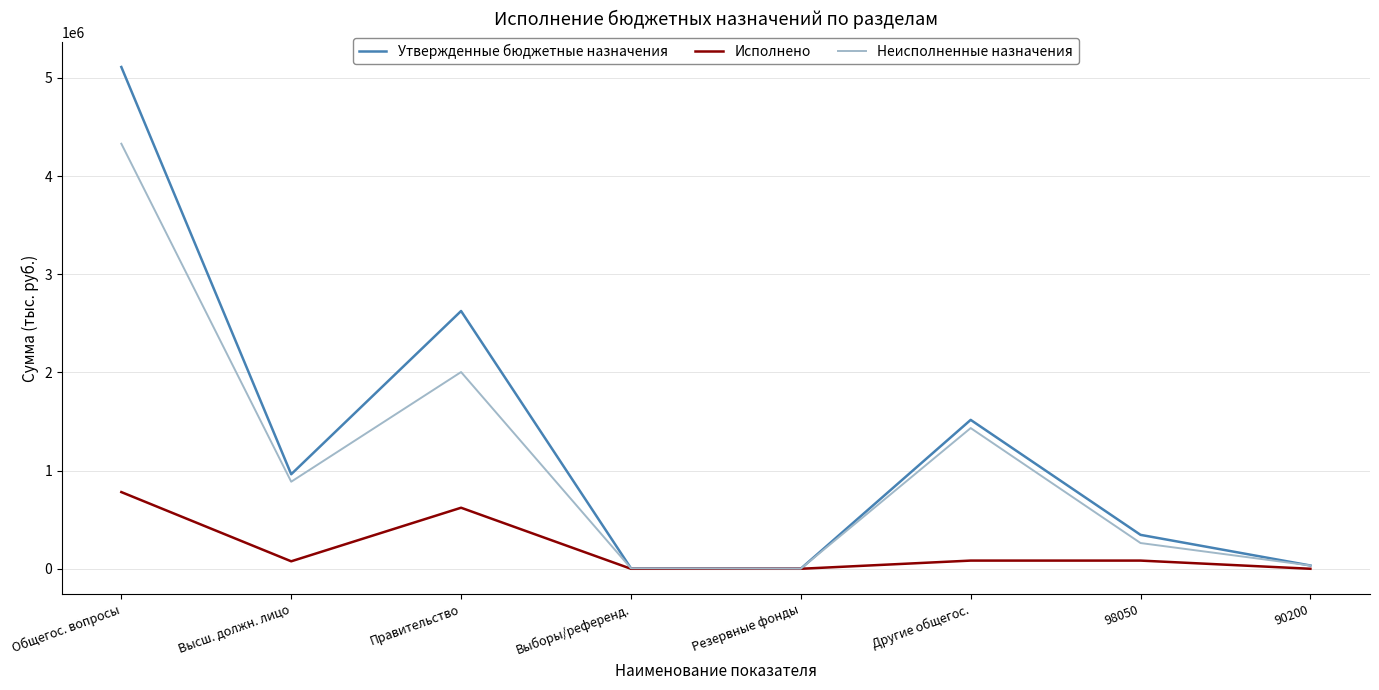

What is the difference between the maximum and minimum values in the Неисполненные назначения series?

4328450.0